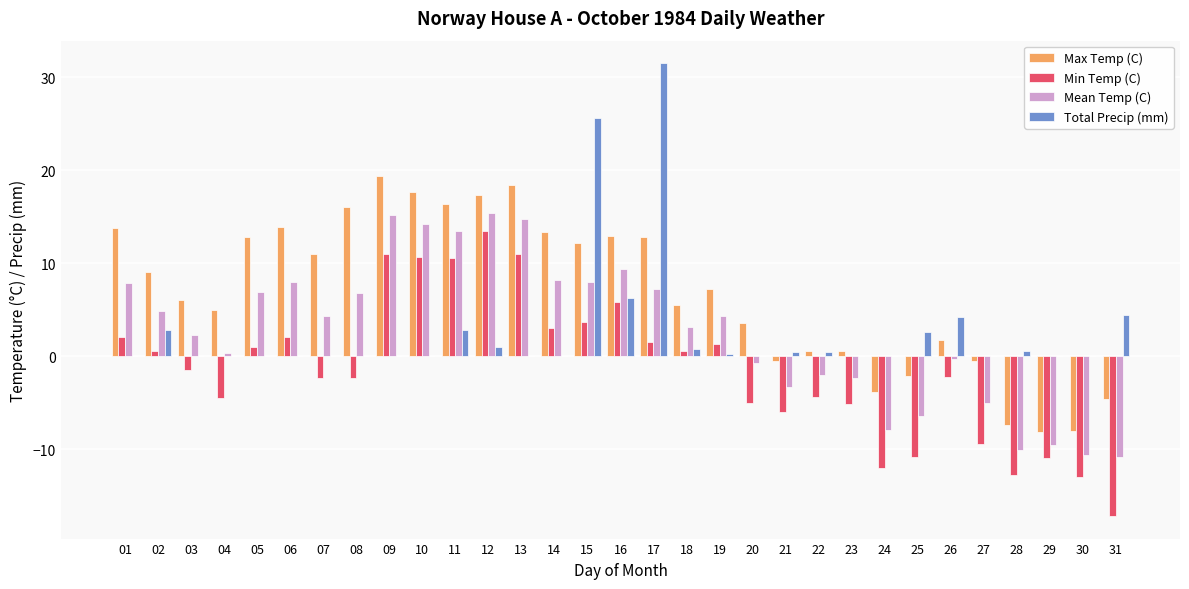

Which series changed the most between 04 and 28?

Max Temp (C)